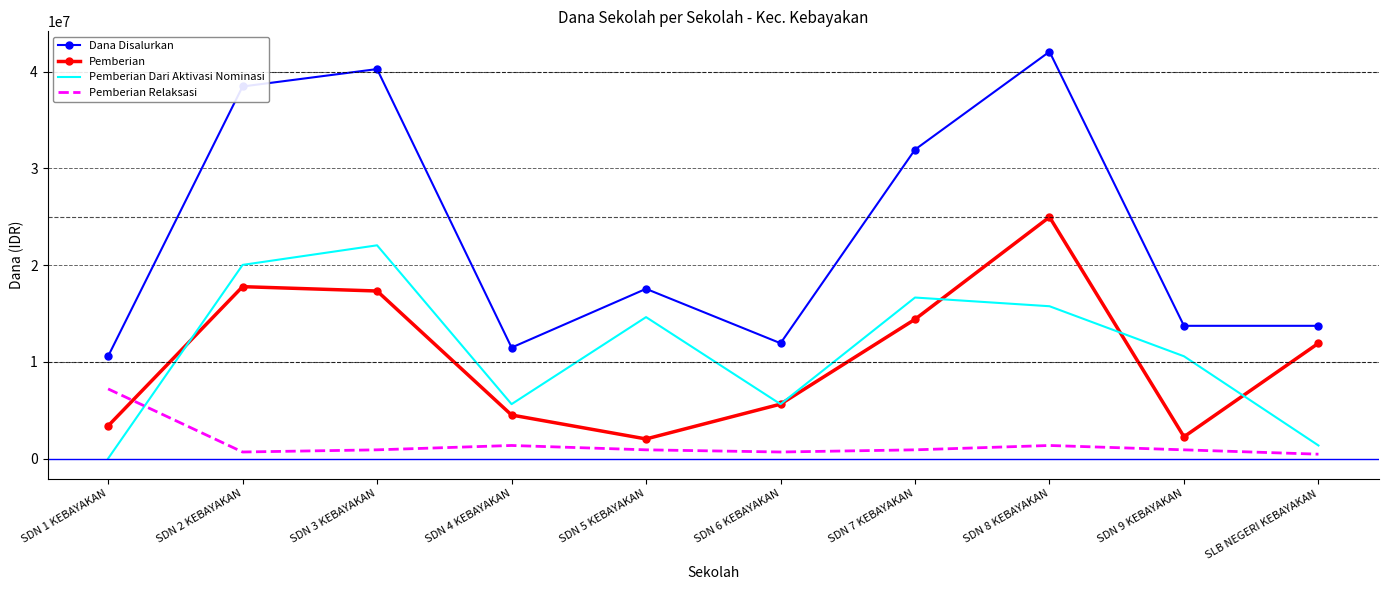

The value of Pemberian Dari Aktivasi Nominasi at SDN 1 KEBAYAKAN is 9781192. True or false?

False